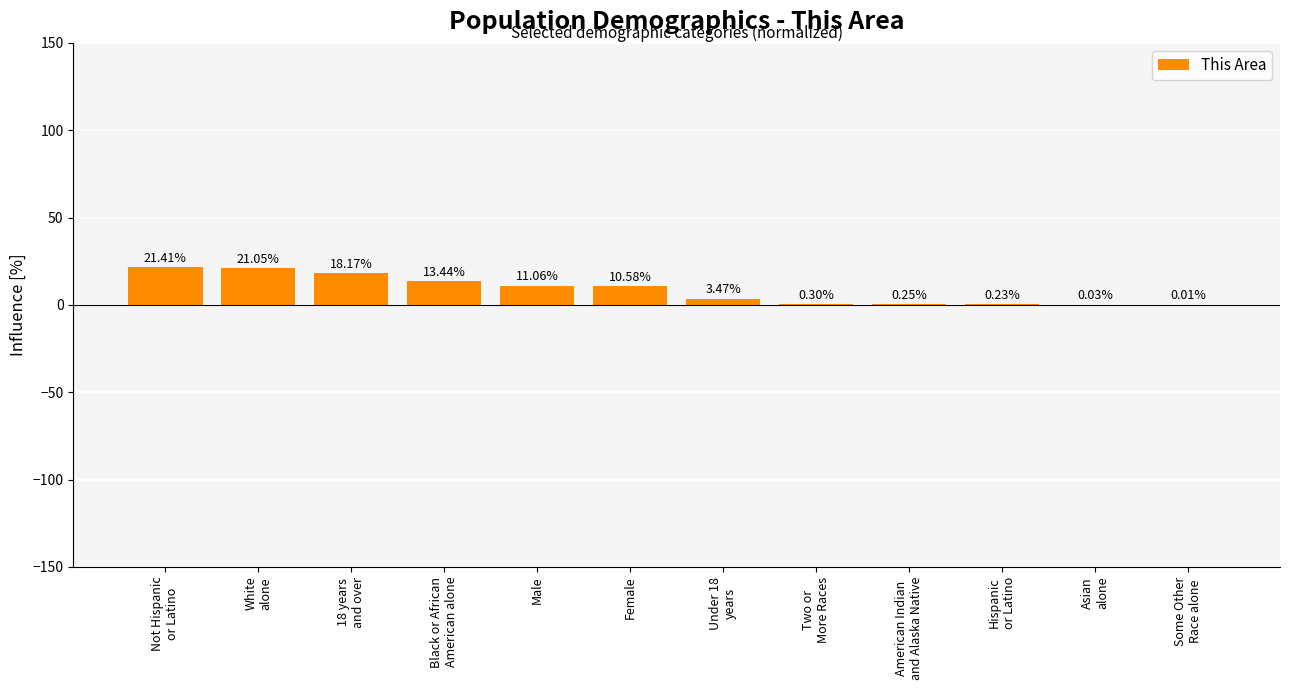

At which label is the value closest to 10?

Female